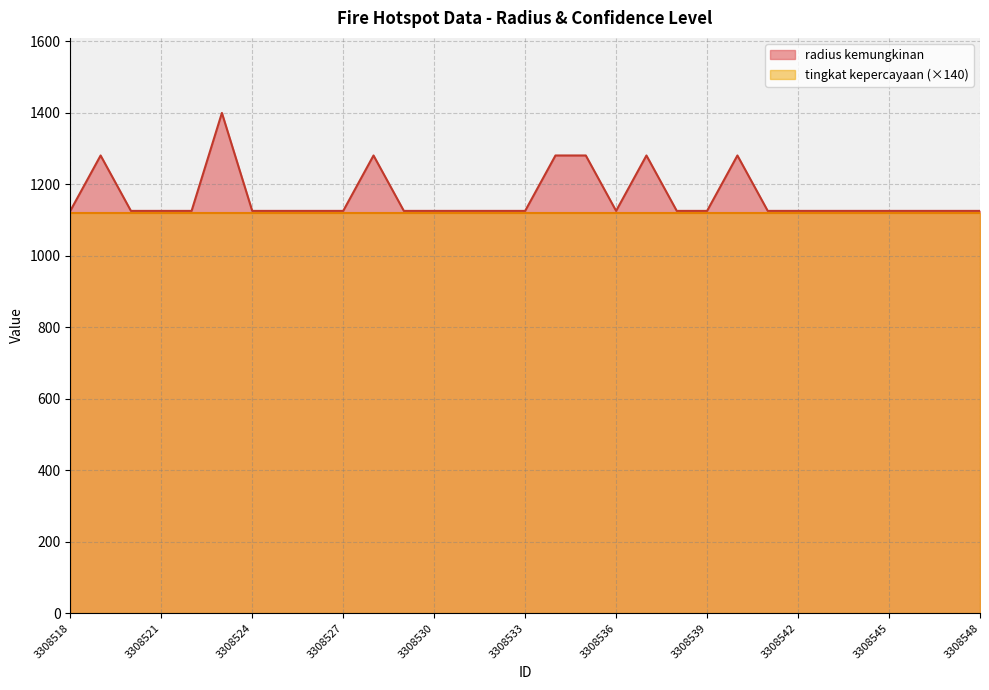

List the labels in order of value, smallest first.

3308518, 3308520, 3308521, 3308522, 3308524, 3308525, 3308526, 3308527, 3308529, 3308530, 3308531, 3308532, 3308533, 3308536, 3308538, 3308539, 3308541, 3308542, 3308543, 3308544, 3308545, 3308546, 3308547, 3308548, 3308519, 3308528, 3308534, 3308535, 3308537, 3308540, 3308523